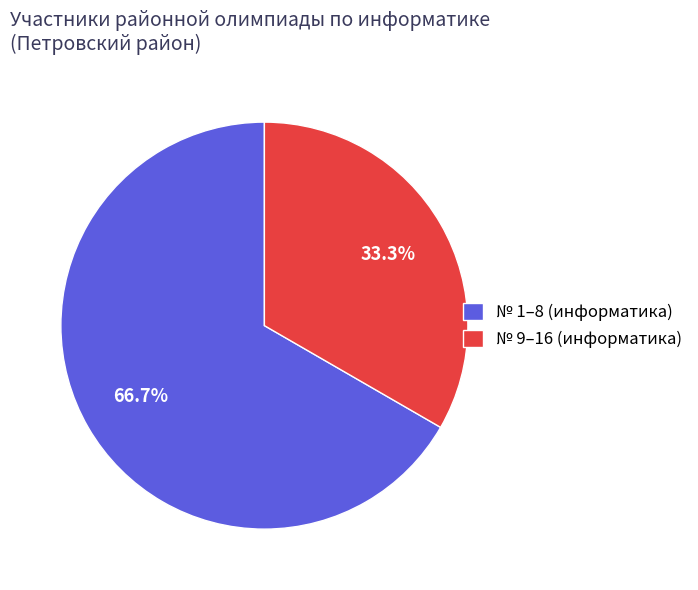

What is the largest slice in the pie chart?

№ 1–8 (информатика)